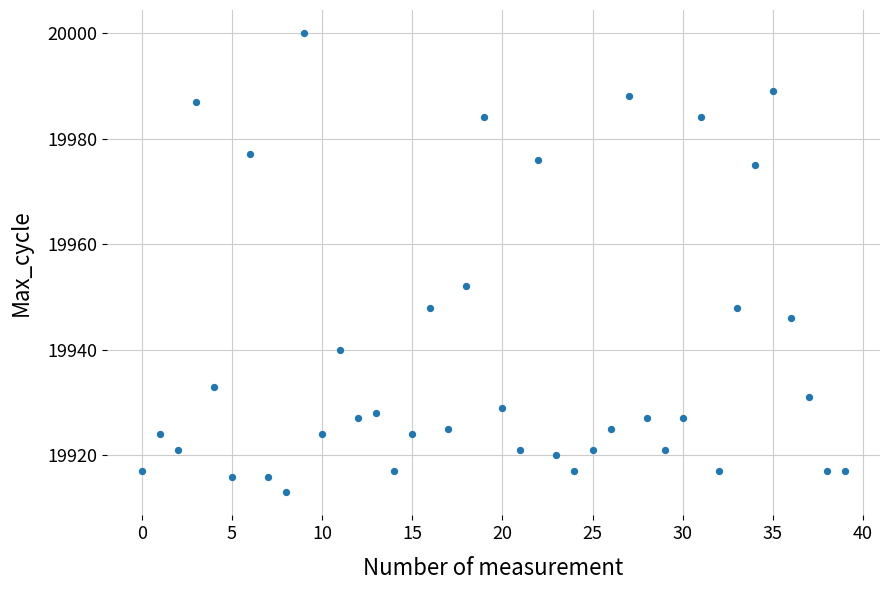

What is the range of Y values (max minus min)?

87